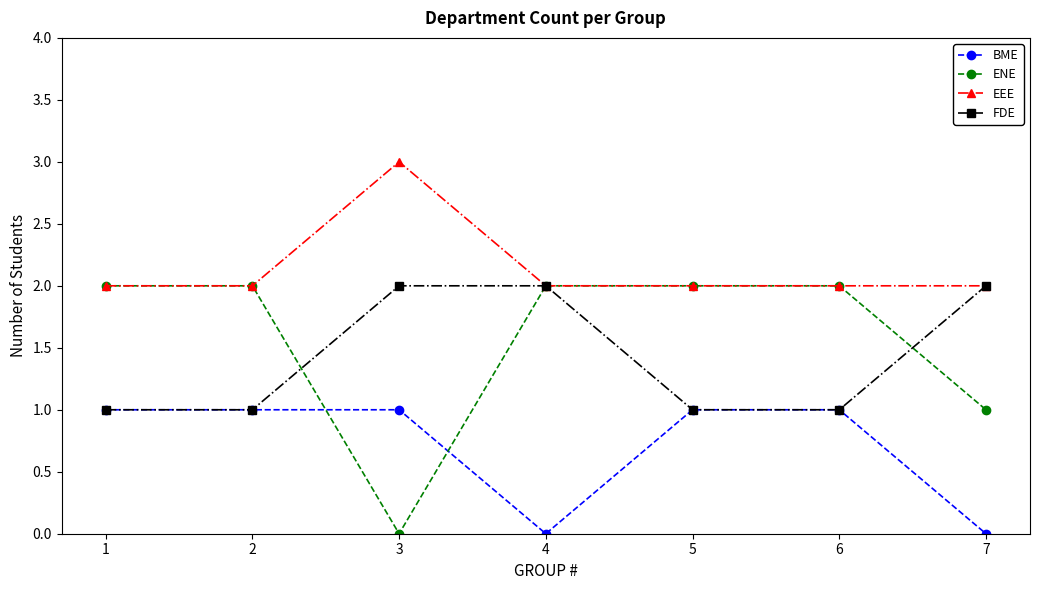

What is the sum of all ENE values?

11